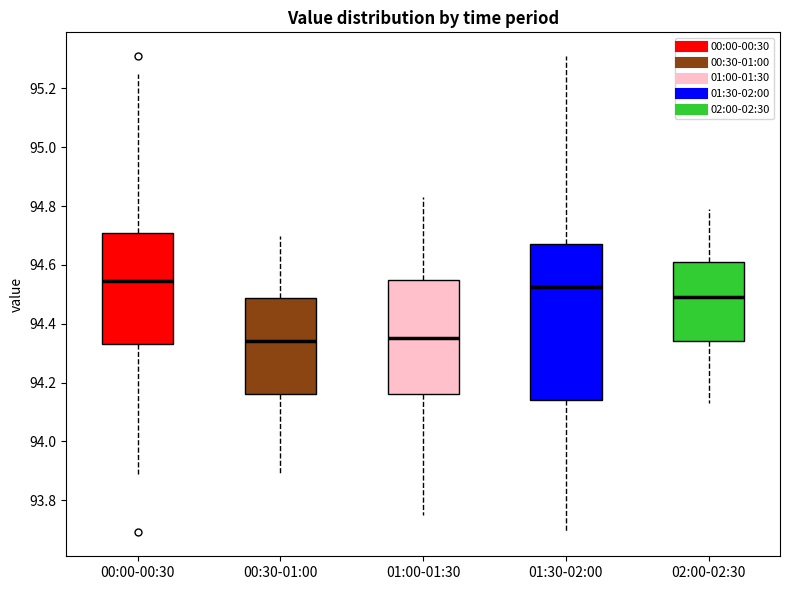

Where does the upper whisker of the box for 01:00-01:30 end on the y-axis? The values are not printed on the chart, so give them approximately, as read against the axis.

94.84